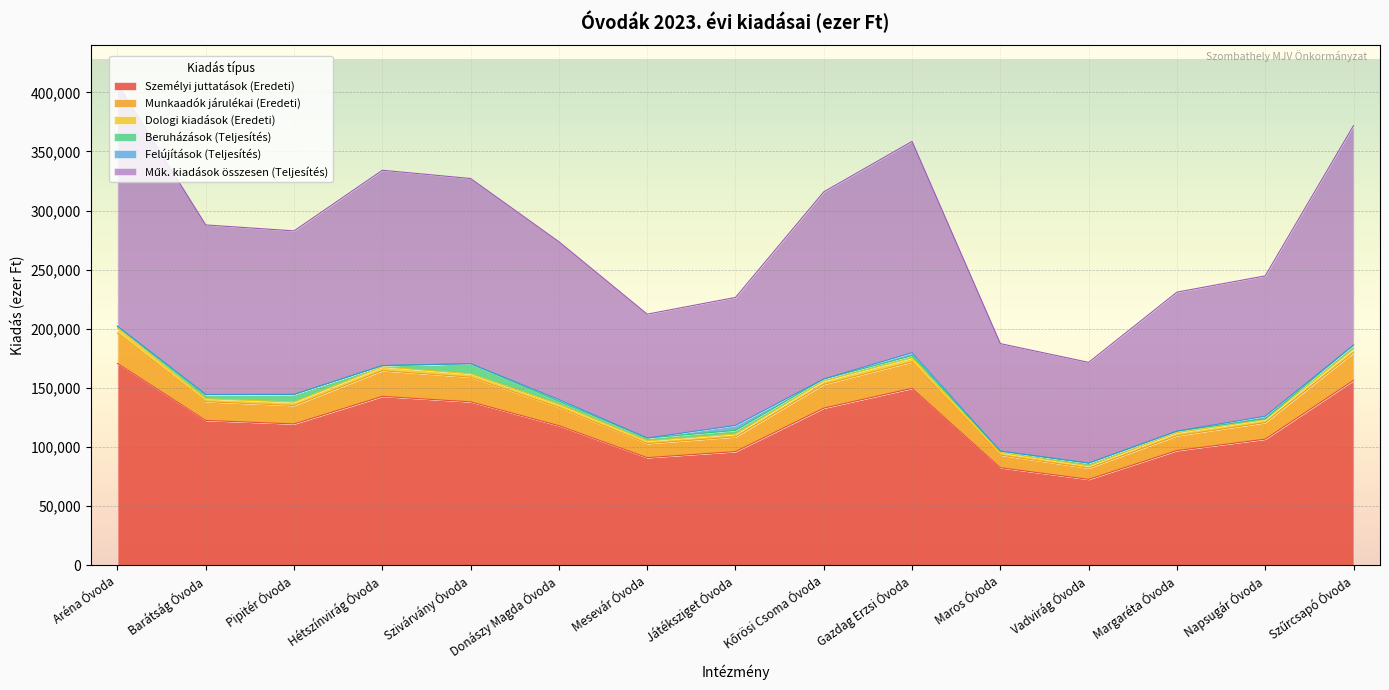

Rank the categories by Személyi juttatások (Eredeti) value from highest to lowest.

Aréna Óvoda, Szűrcsapó Óvoda, Gazdag Erzsi Óvoda, Hétszínvirág Óvoda, Szivárvány Óvoda, Kőrösi Csoma Óvoda, Barátság Óvoda, Pipitér Óvoda, Donászy Magda Óvoda, Napsugár Óvoda, Margaréta Óvoda, Játéksziget Óvoda, Mesevár Óvoda, Maros Óvoda, Vadvirág Óvoda